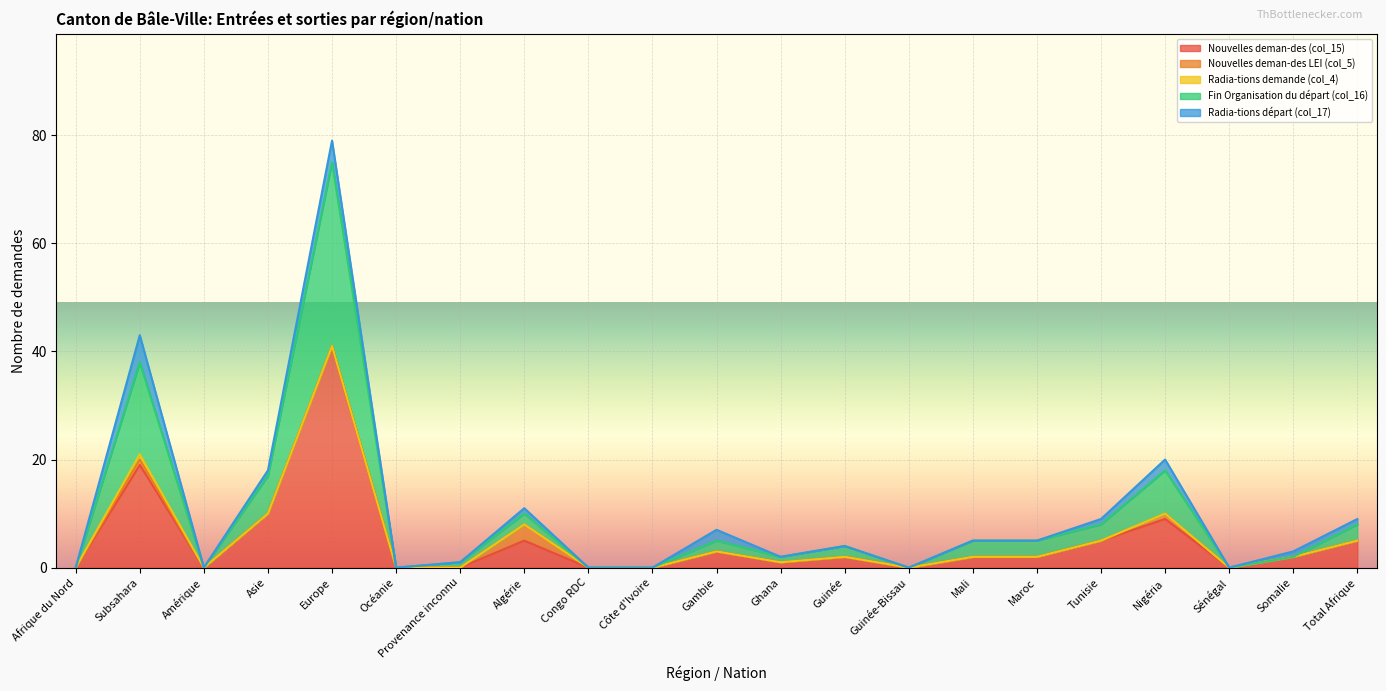

How many values in the Fin Organisation du départ (col_16) series exceed 2?

8